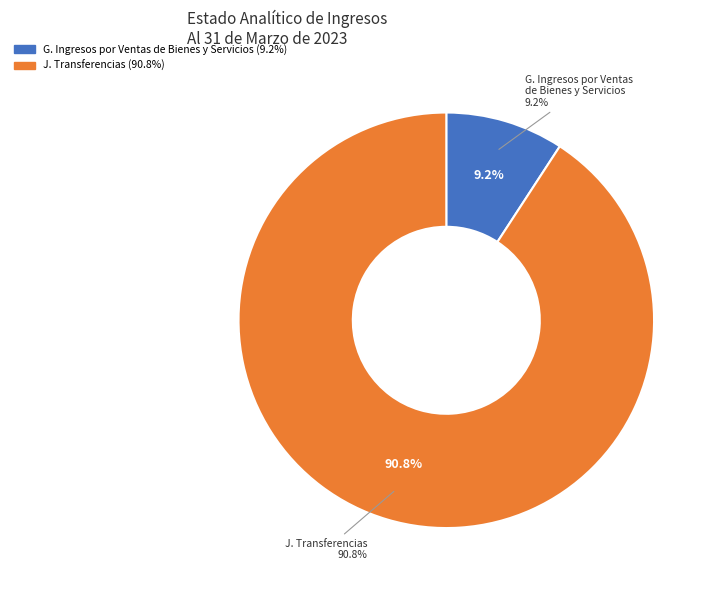

Is it true that E. Productos is 0% of the pie?

True